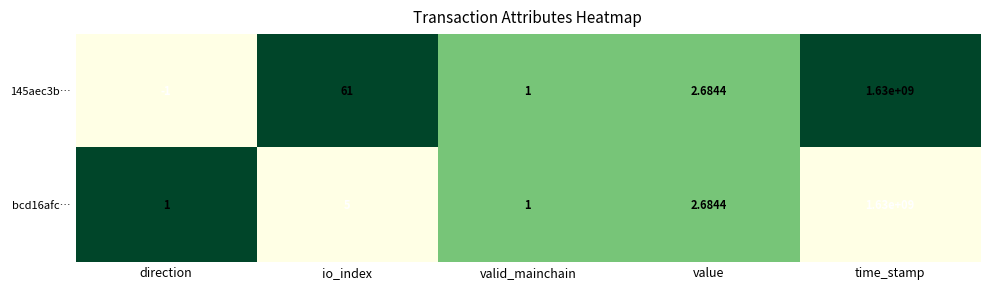

Rank the series by their average value, from highest to lowest.

145aec3b…, bcd16afc…